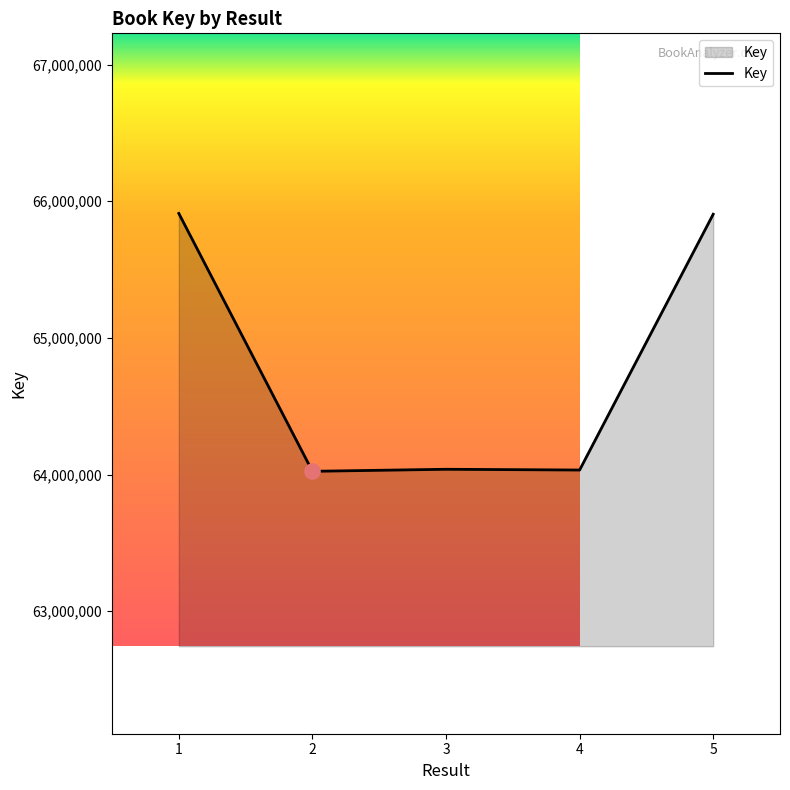

What is the ratio of the value at 5 to the value at 4?

1.0